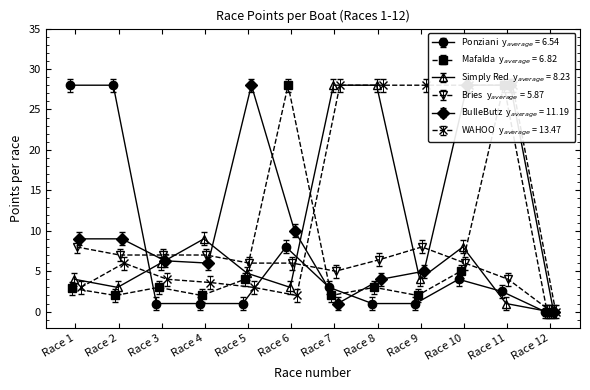

How many times do Ponziani and Bries cross each other?

4